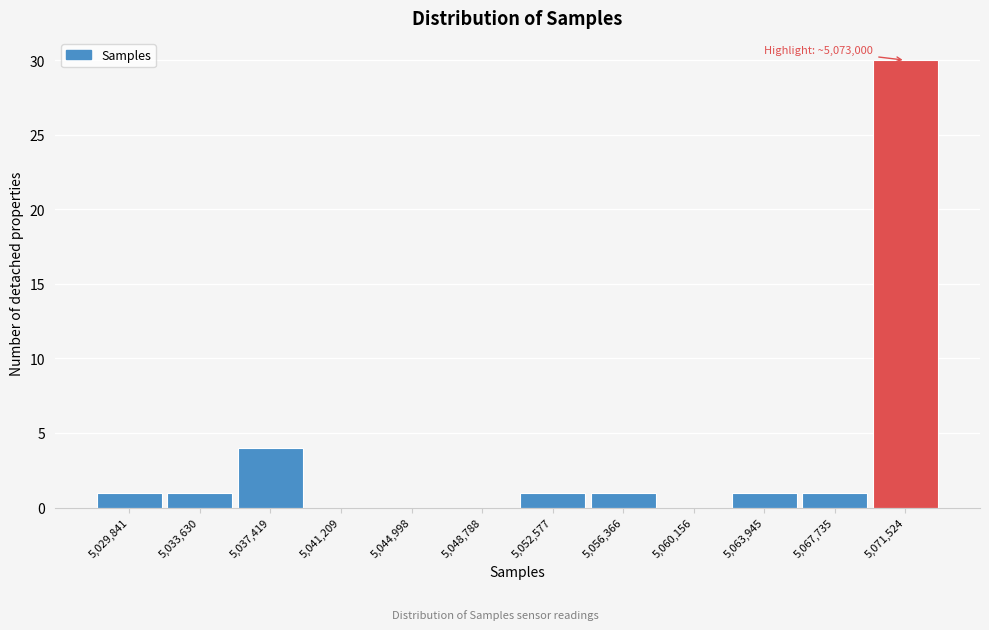

Reading left to right, list all the values displayed in this chart.

5,029,841=1	5,033,630=1	5,037,419=4	5,041,209=0	5,044,998=0	5,048,788=0	5,052,577=1	5,056,366=1	5,060,156=0	5,063,945=1	5,067,735=1	5,071,524=30